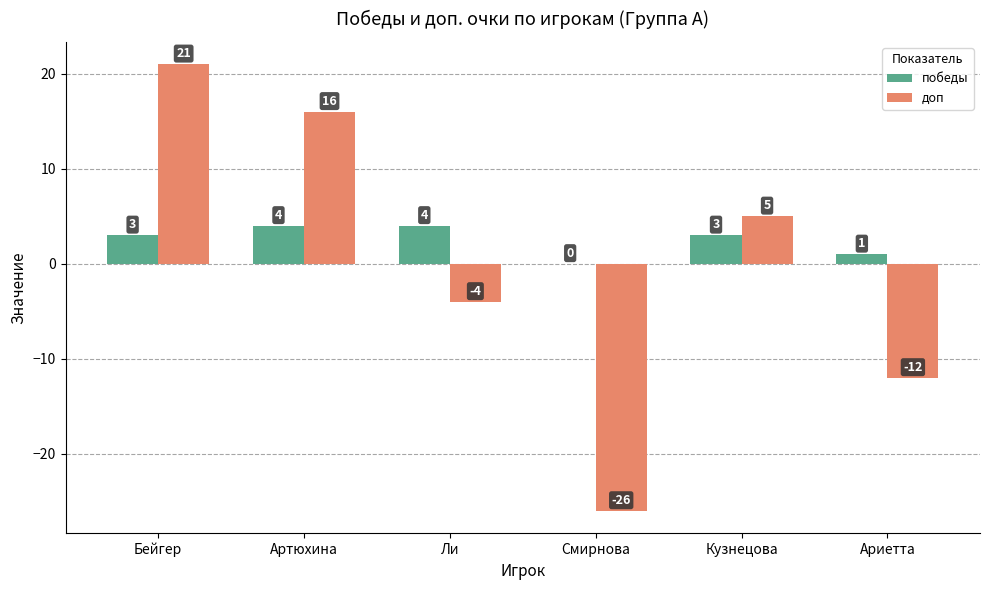

Reading right to left, what are all the values shown in this chart?

победы: 1	3	0	4	4	3
доп: -12	5	-26	-4	16	21